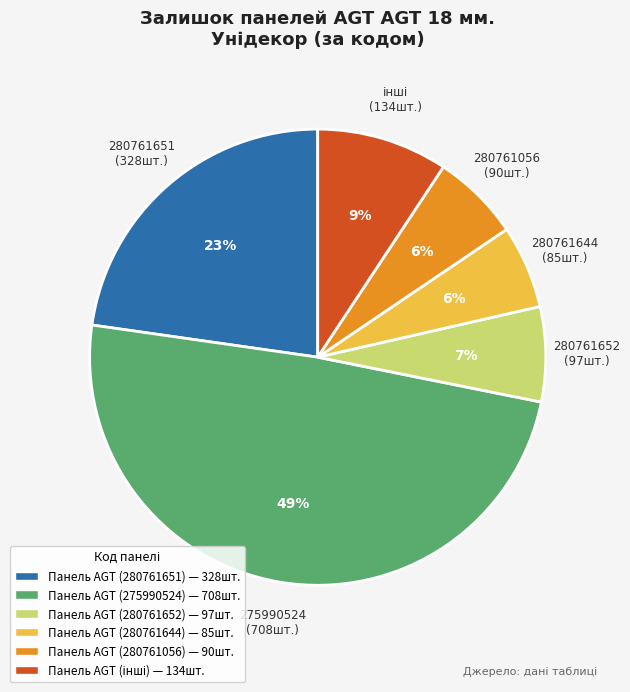

Is there any slice that represents more than half of the pie?

No